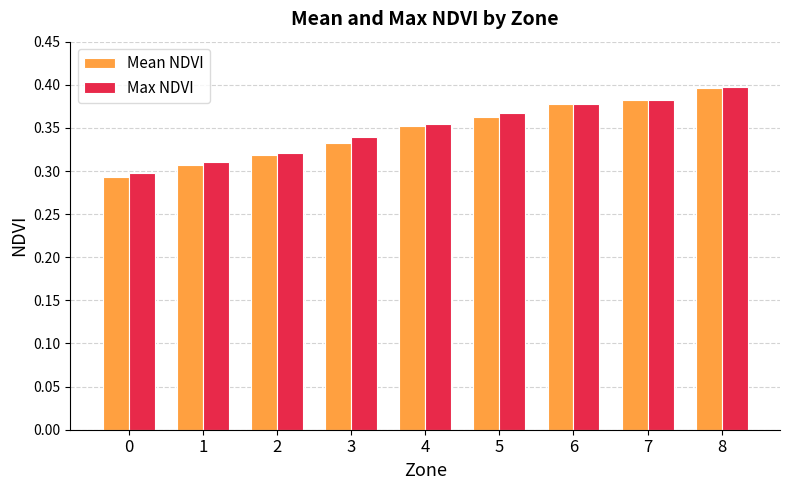

Which series changed the most between 1 and 6?

Mean NDVI